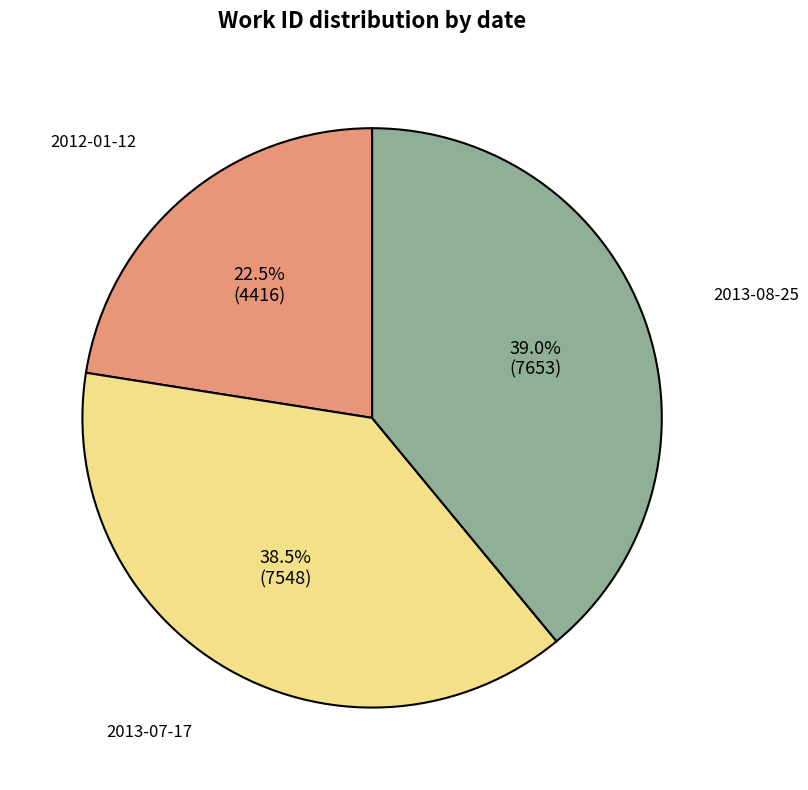

Is there a majority slice in this chart?

No